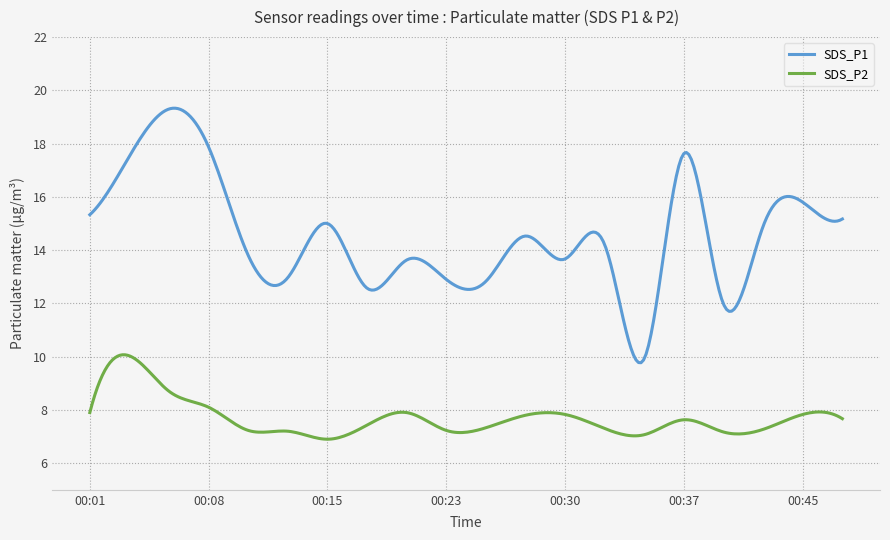

Which series has the largest total across all categories?

SDS_P1